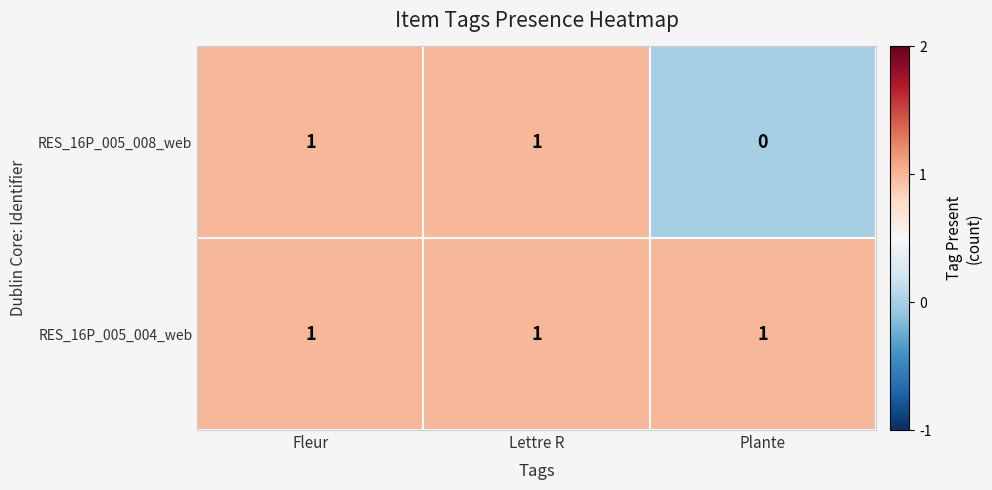

Which series has the largest total across all categories?

RES_16P_005_004_web